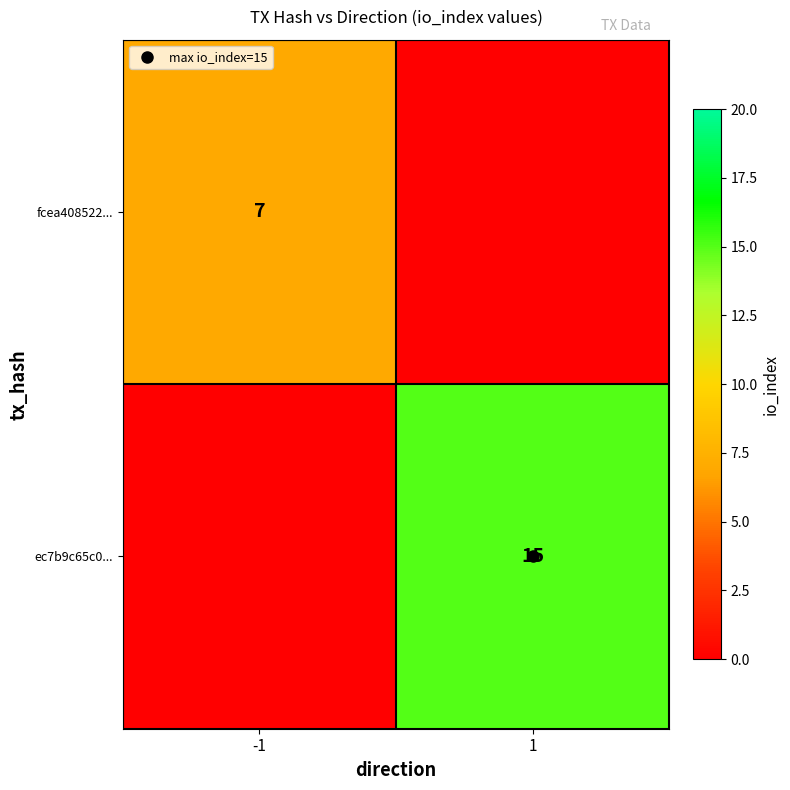

What is the difference between the fcea408522... values at -1 and 1?

7